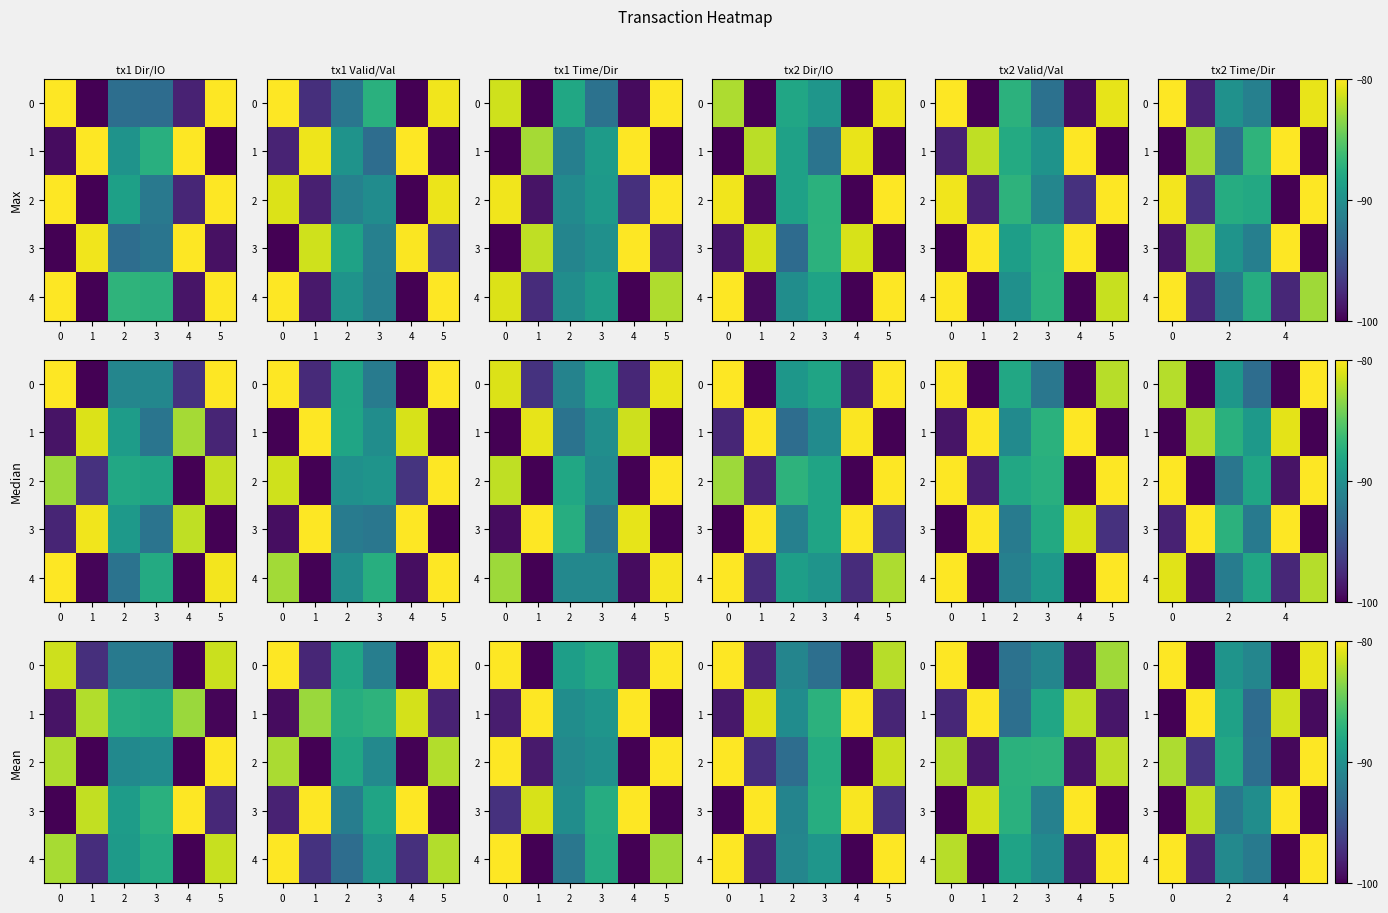

What is the sum of the row_4 values at 4 and 1?

-170.6